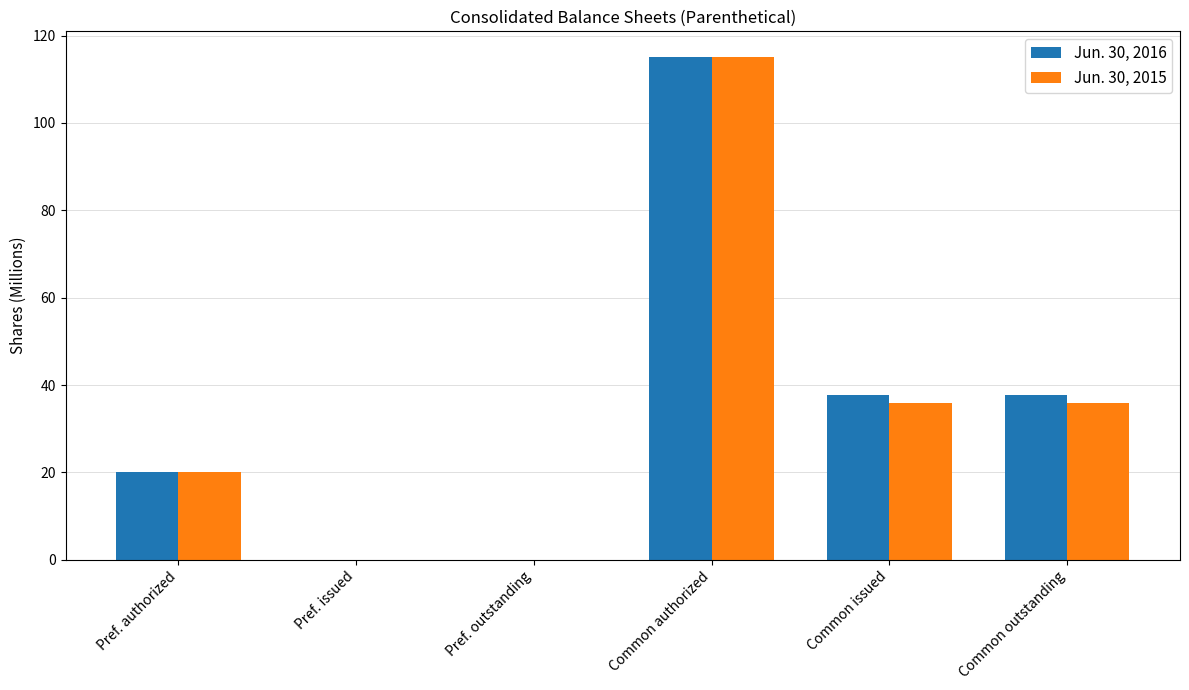

What is the maximum value shown in the chart?

115.2